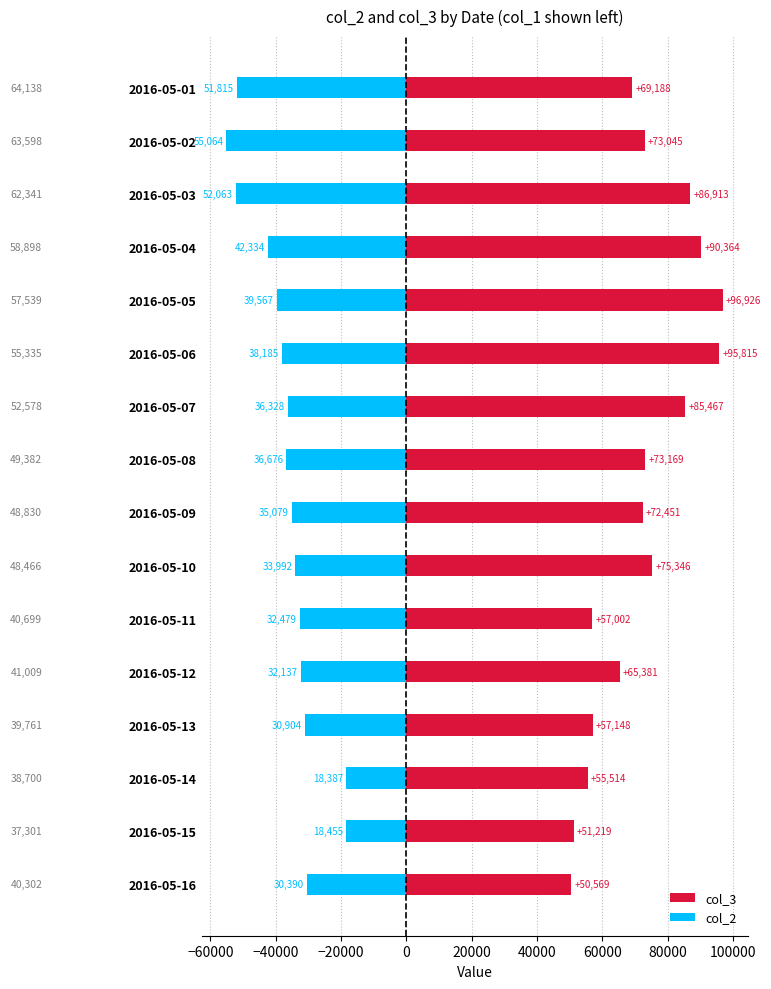

What is the average value of the col_2 series?

-36491